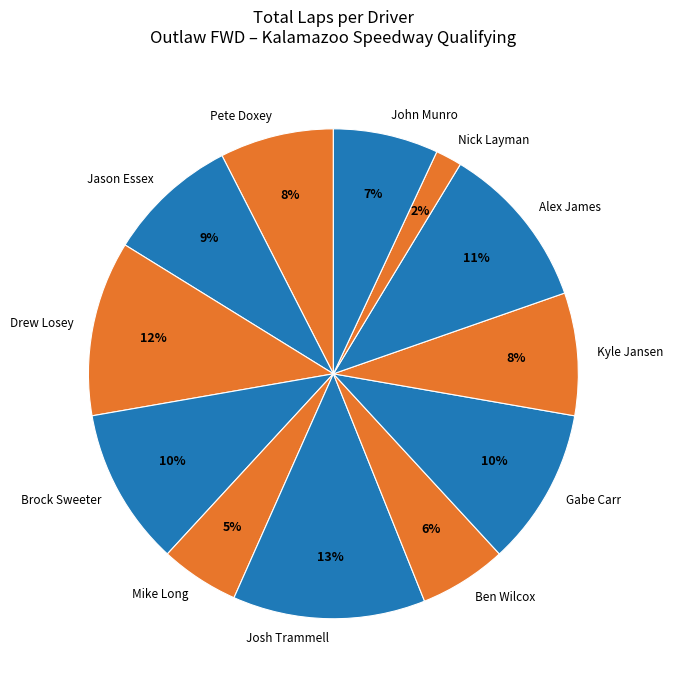

Between Ben Wilcox and Kyle Jansen, which is larger?

Kyle Jansen